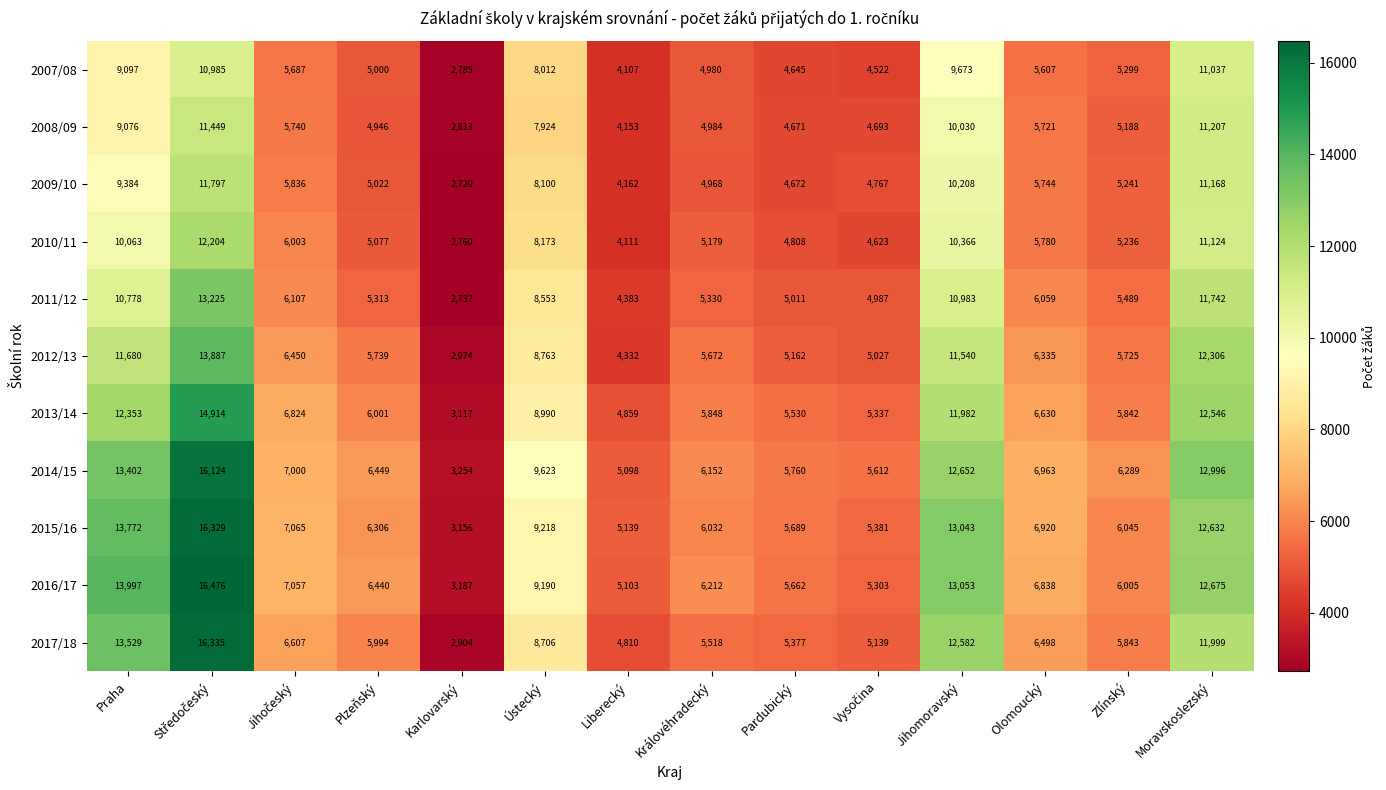

Is the value of 2014/15 at Praha greater than the value of 2010/11 at Jihomoravský?

Yes